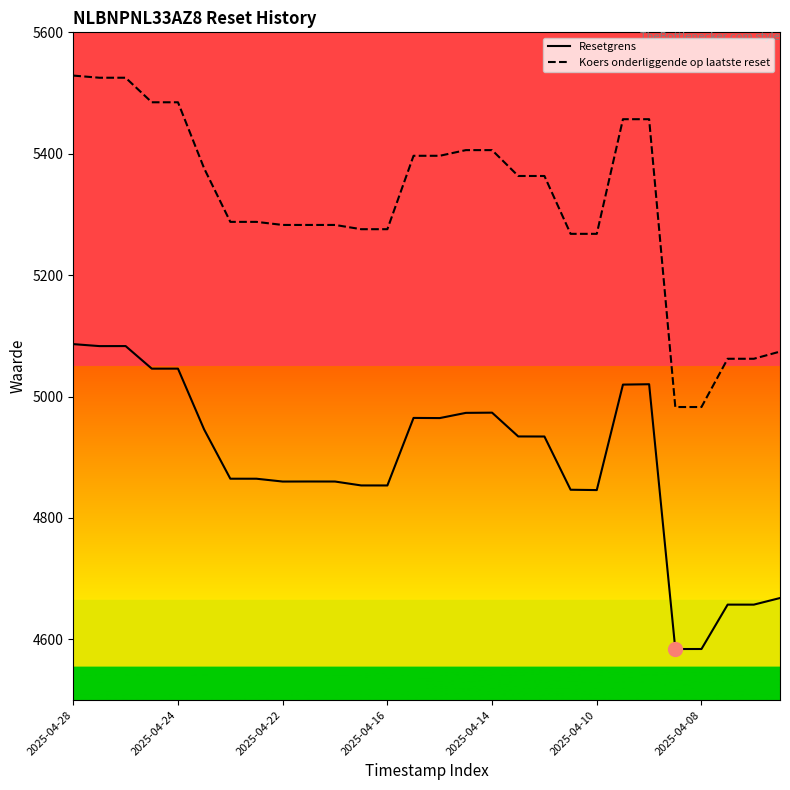

Which series has the largest range (max minus min)?

Koers onderliggende op laatste reset